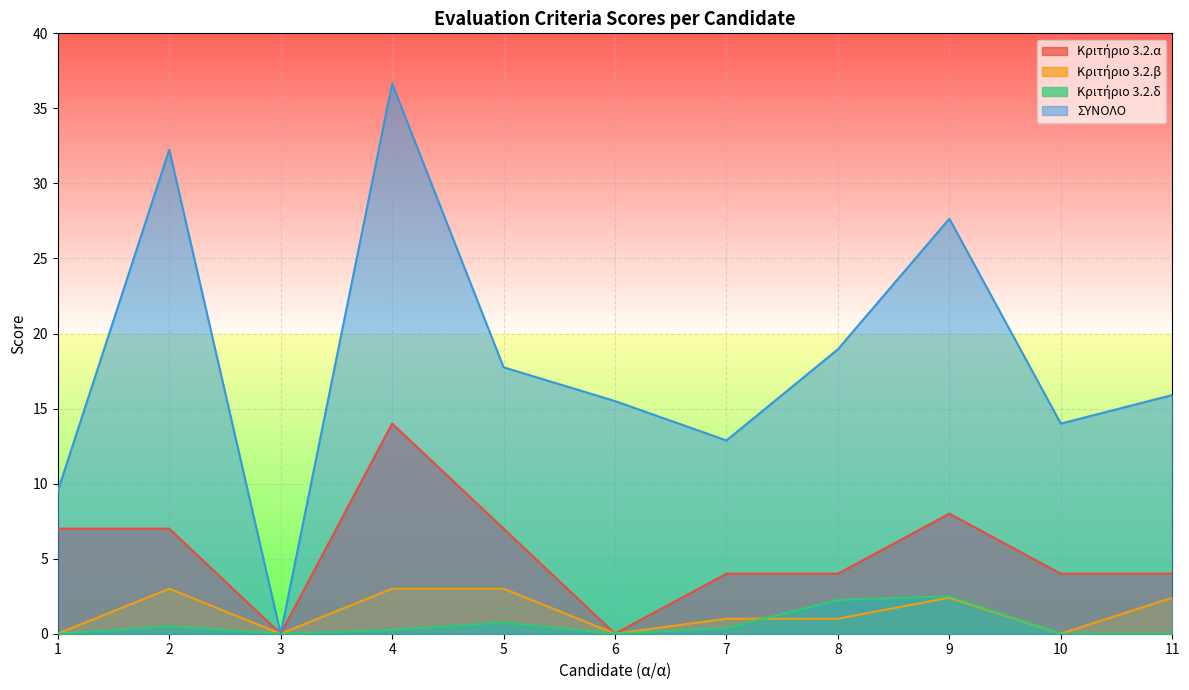

True or false: Κριτήριο 3.2.α and Κριτήριο 3.2.β cross at least once.

False